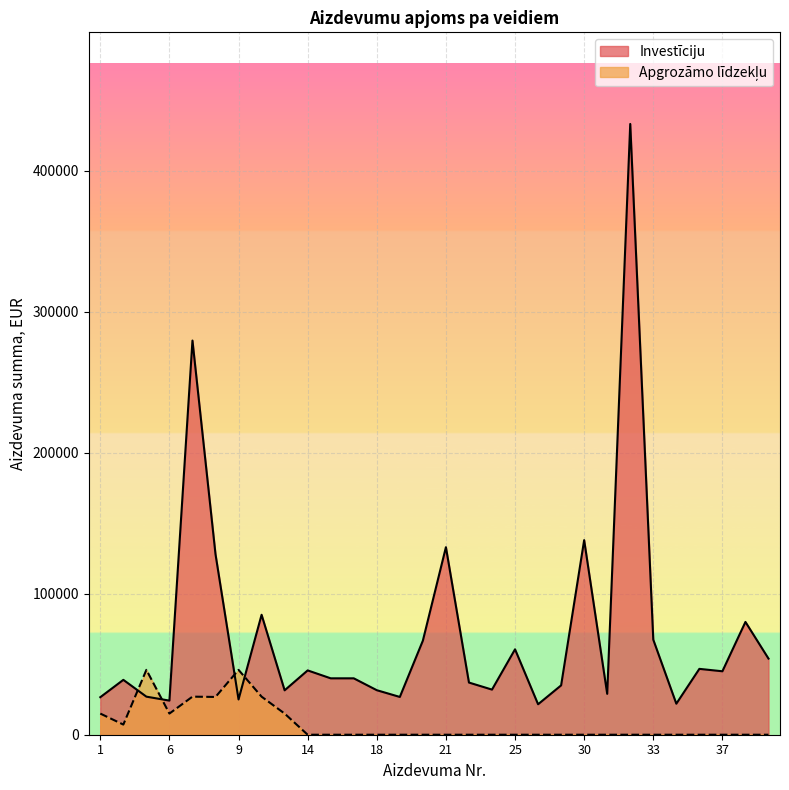

True or false: Apgrozāmo līdzekļu and Investīciju cross at least once.

True